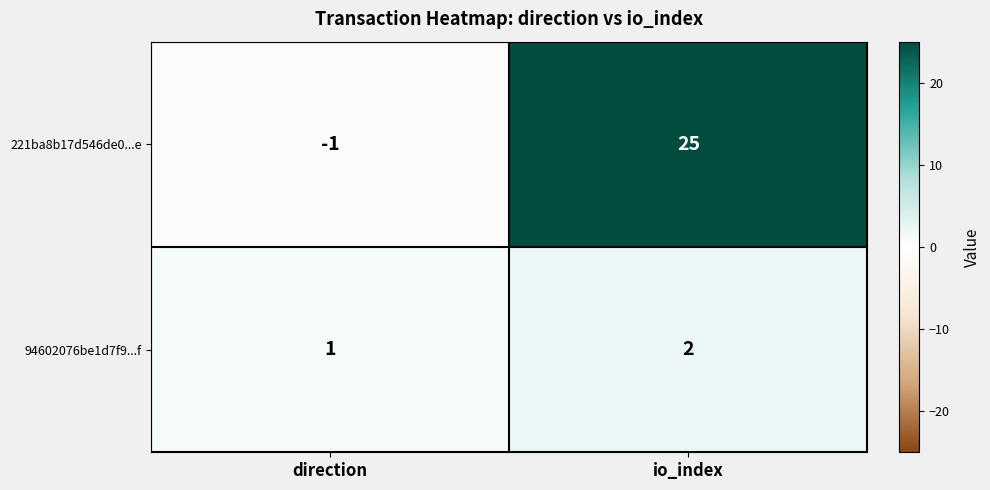

Reading right to left, extract all data points from this chart.

221ba8b17d546de0...e: io_index=25	direction=-1
94602076be1d7f9...f: io_index=2	direction=1